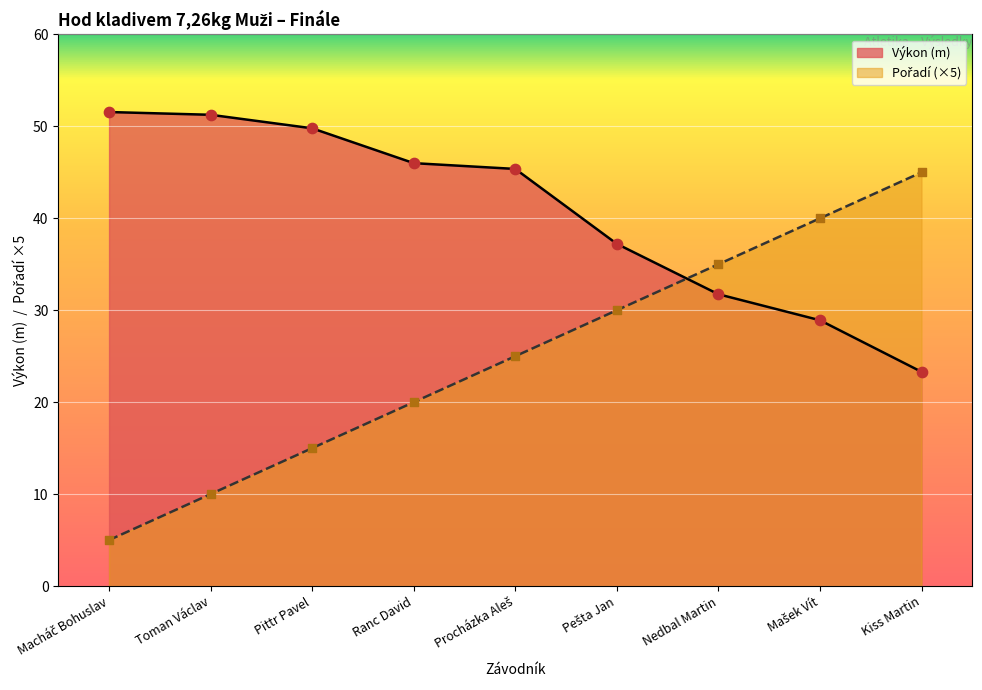

Which series contains the lowest Y value?

Pořadí